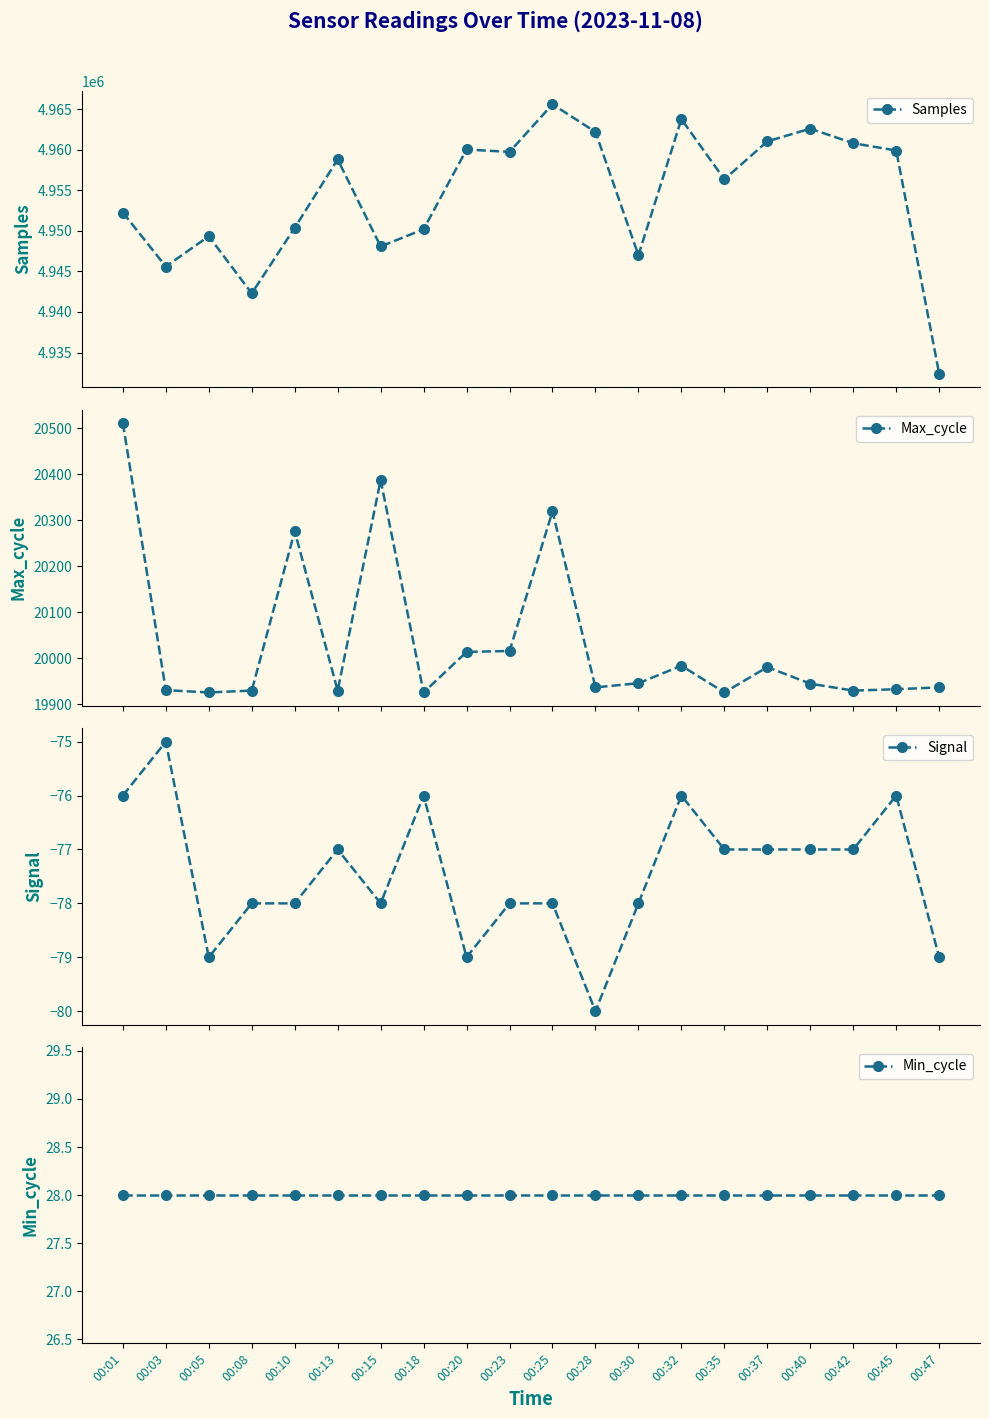

What are all the series names shown in the legend?

Samples, Max_cycle, Signal, Min_cycle